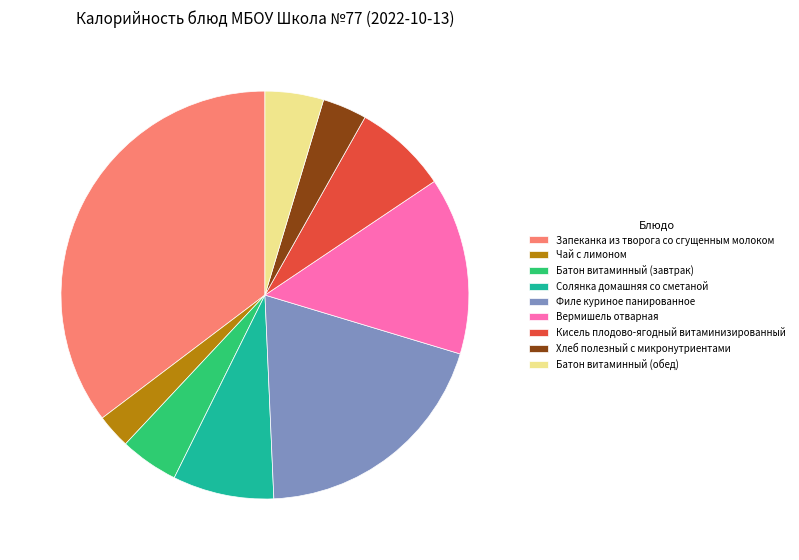

Between Запеканка из творога со сгущенным молоком and Кисель плодово-ягодный витаминизированный, which is larger?

Запеканка из творога со сгущенным молоком